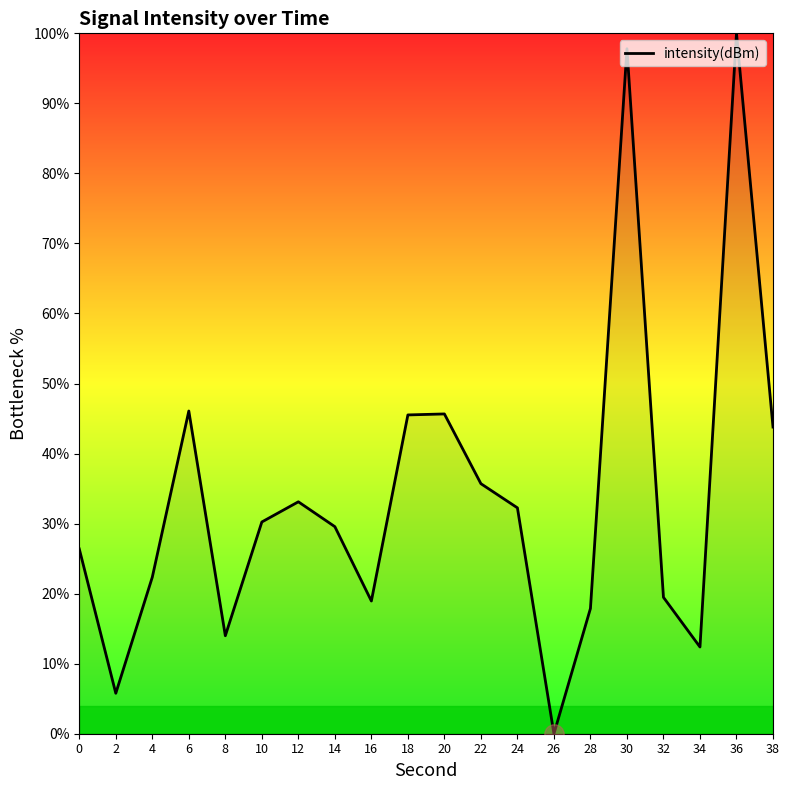

Which label corresponds to the smallest value in the chart?

26